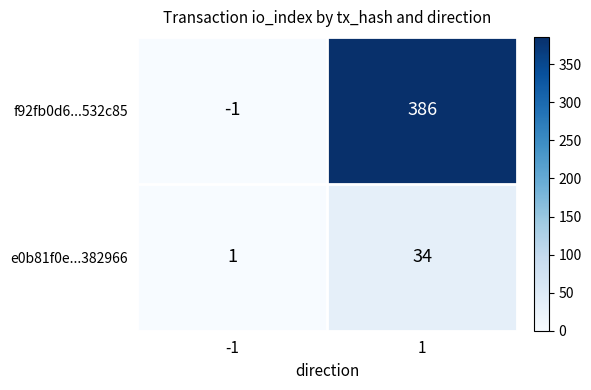

The value of f92fb0d6...532c85 at -1 is -1. True or false?

True